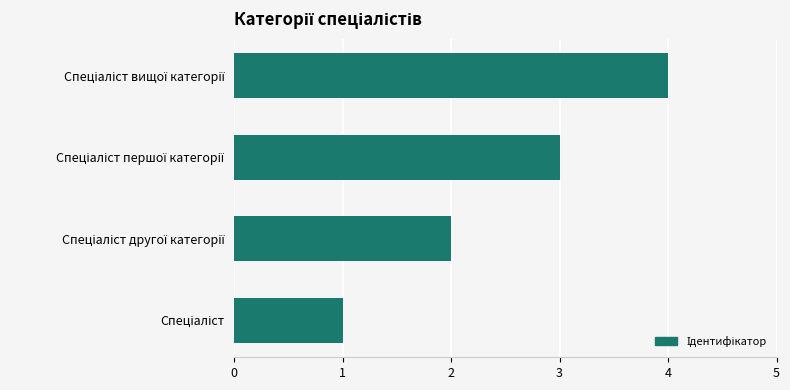

What is the maximum value shown in the chart?

4